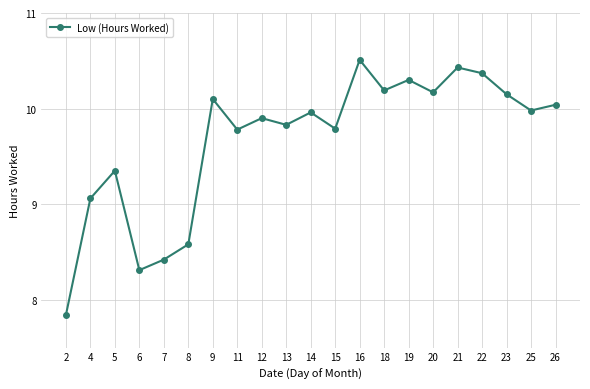

True or false: there are more than 2 points higher than both neighbors.

True